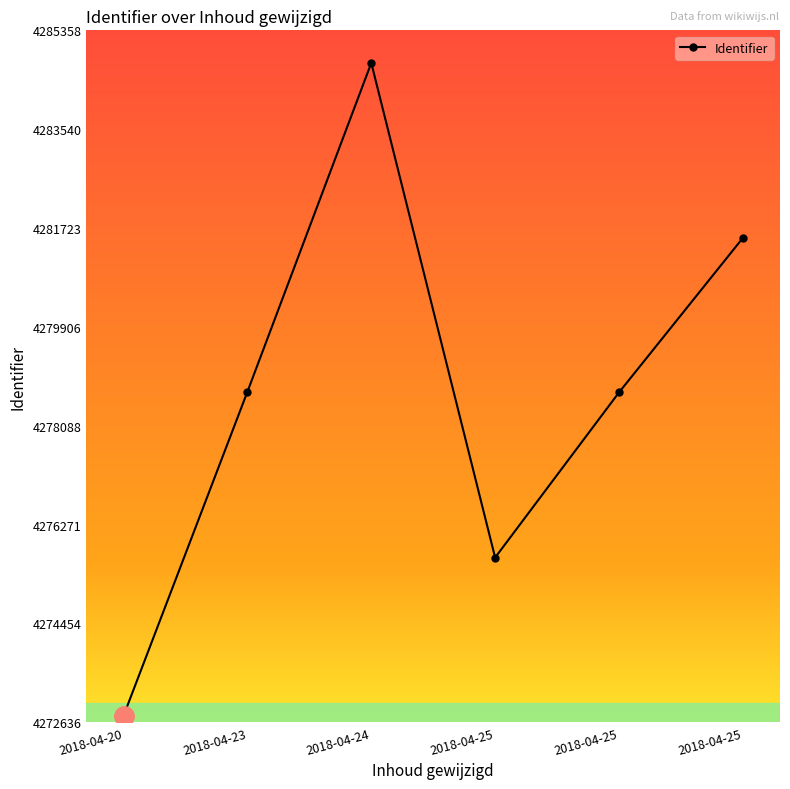

At which label is the value closest to 4278757?

2018-04-23